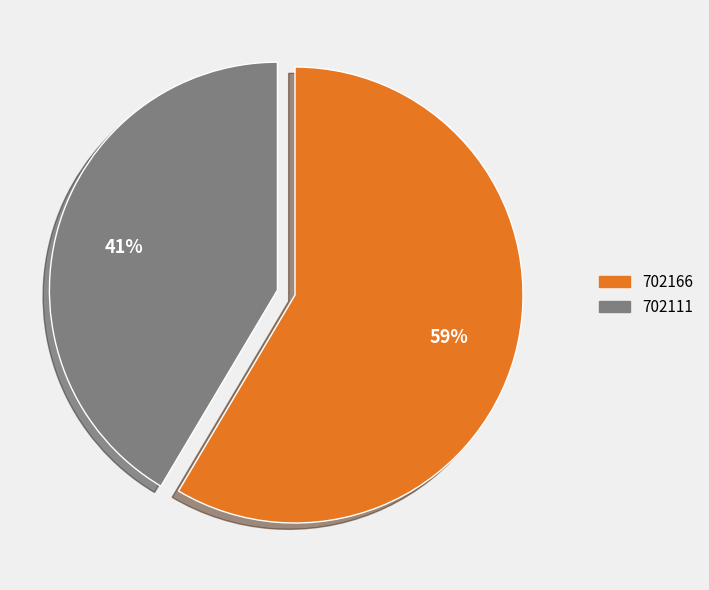

Does any single category account for the majority?

Yes